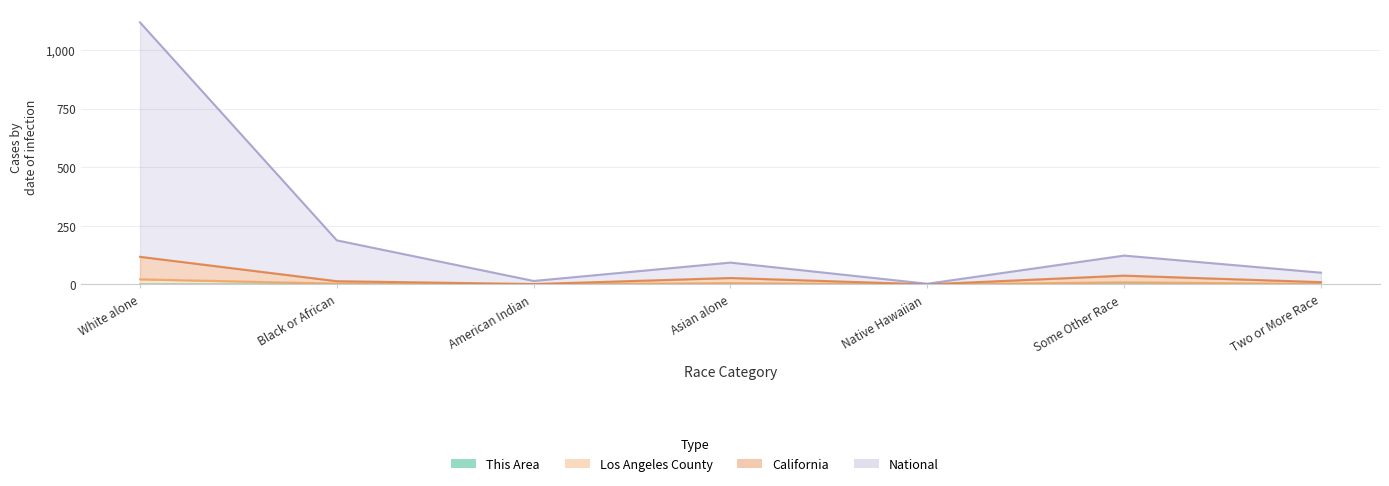

List the labels in order of Los Angeles County value, smallest first.

Native Hawaiian, American Indian, Two or More Race, Black or African, Asian alone, Some Other Race, White alone